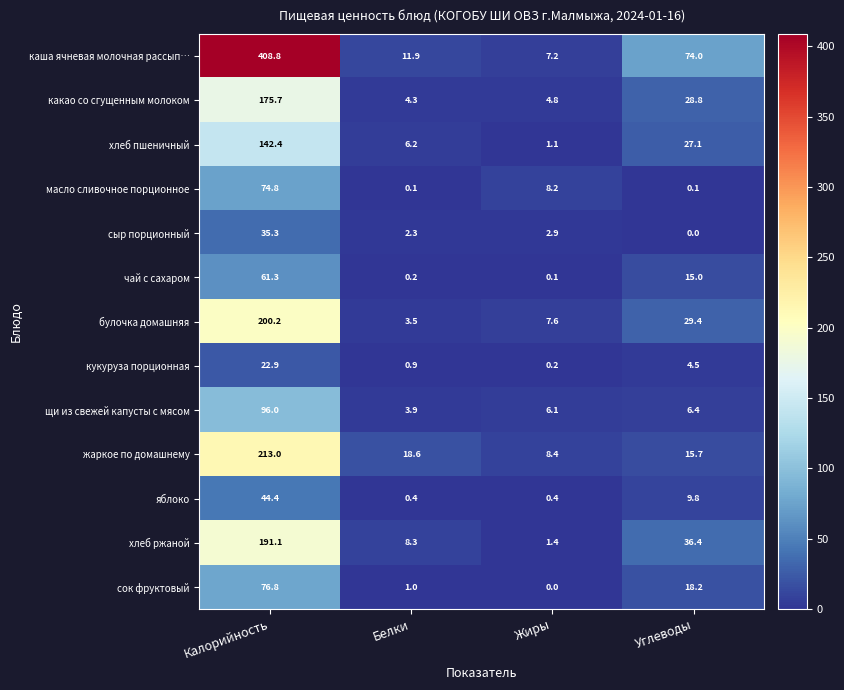

The value of щи из свежей капусты с мясом at Жиры is 6.1. True or false?

True